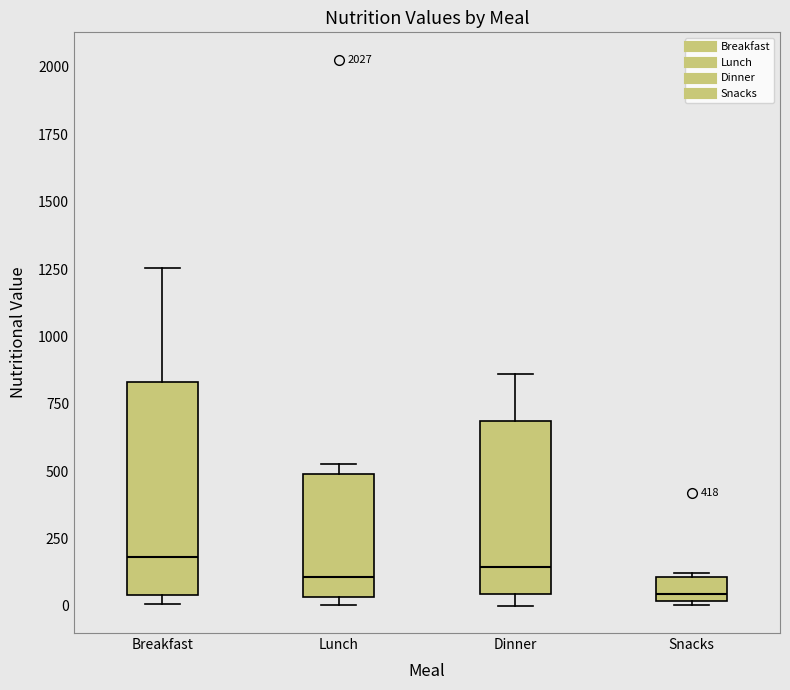

Which box has the lowest median line?

Snacks